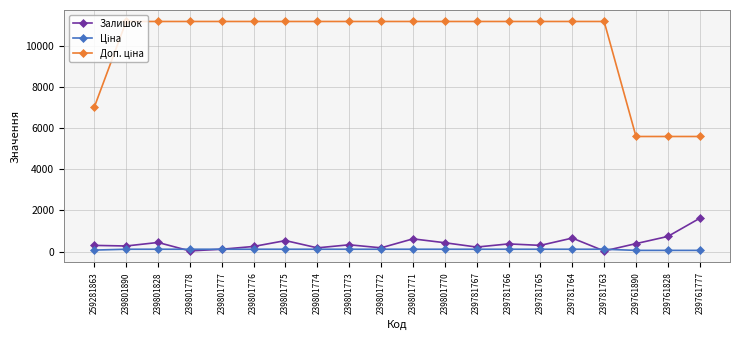

Is it true that Залишок equals 615.0 at 239801771?

True